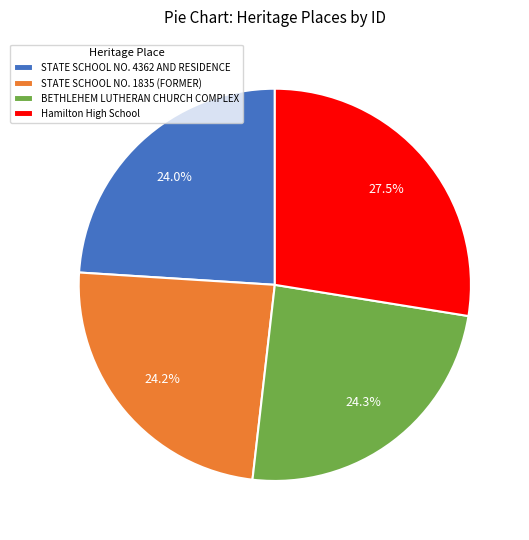

To the nearest percent, what is the difference between the largest and smallest slice percentages?

4%